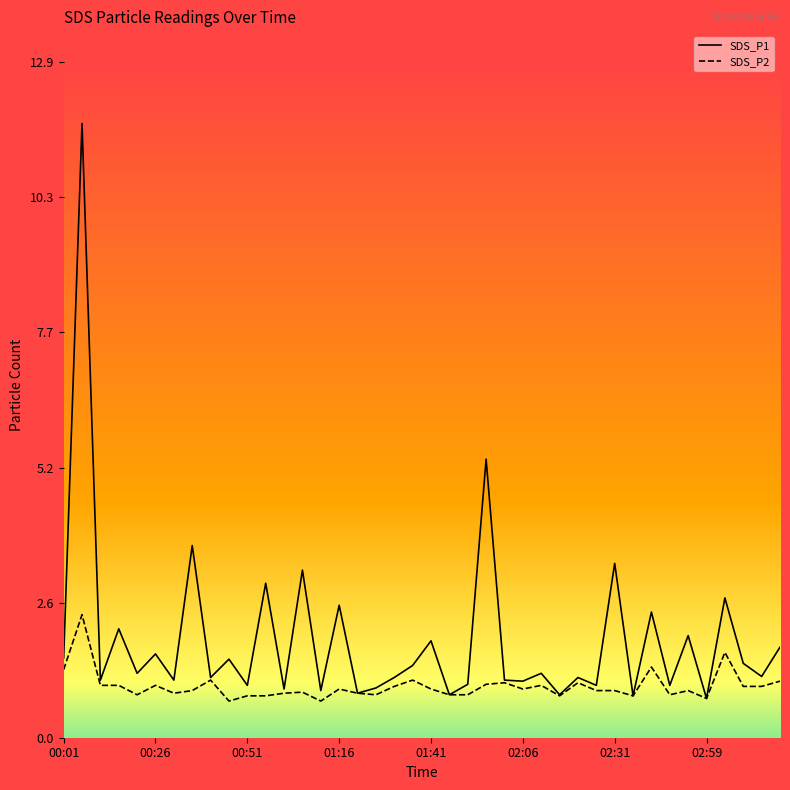

What is the maximum value shown in the chart?

11.7